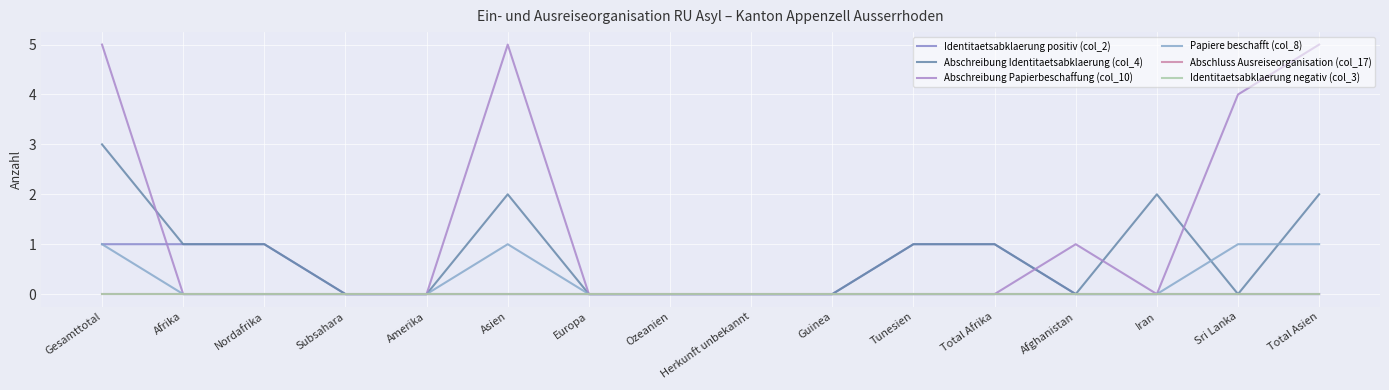

Is it true that Abschreibung Papierbeschaffung (col_10) equals 2 at Iran?

False